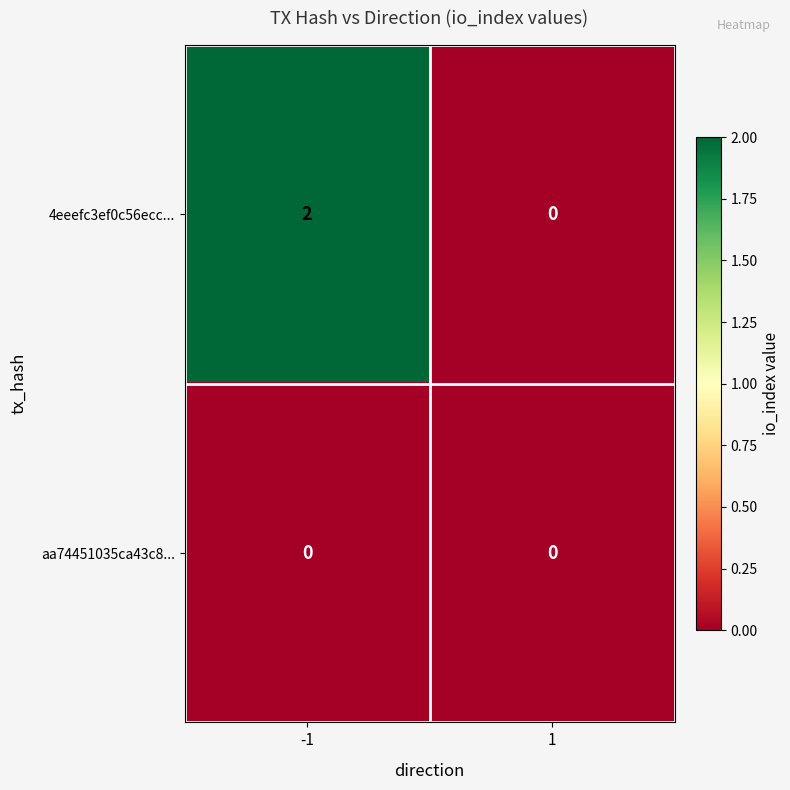

Reading left to right, extract all data points from this chart.

4eeefc3ef0c56ecc...: 2	0
aa74451035ca43c8...: 0	0